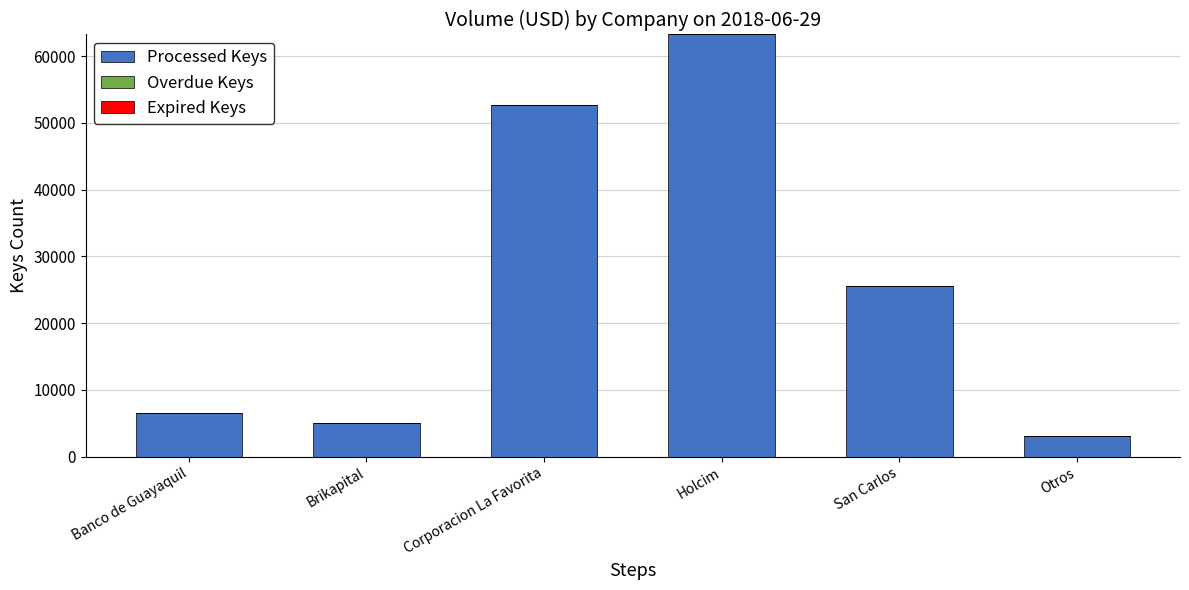

What is the change in value from Banco de Guayaquil to Holcim?

+56740.0